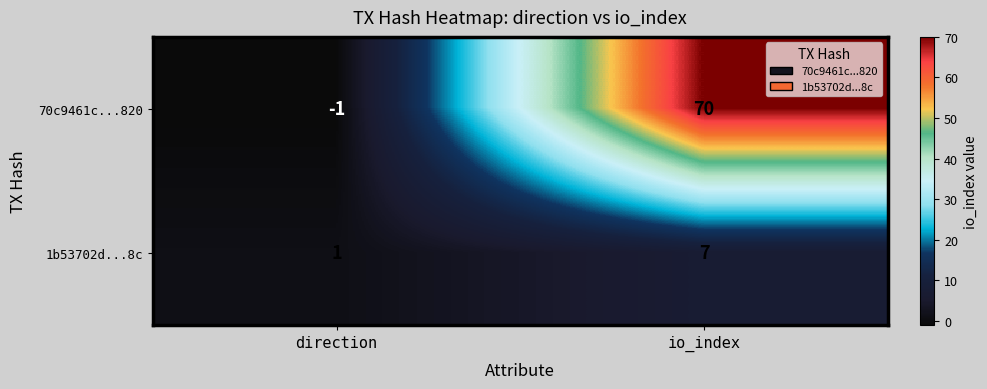

What is the spread (max minus min) of values at io_index?

63